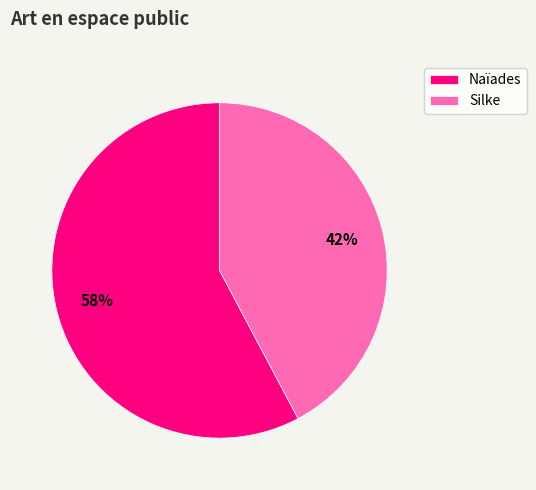

Between Naïades and Silke, which is larger?

Naïades